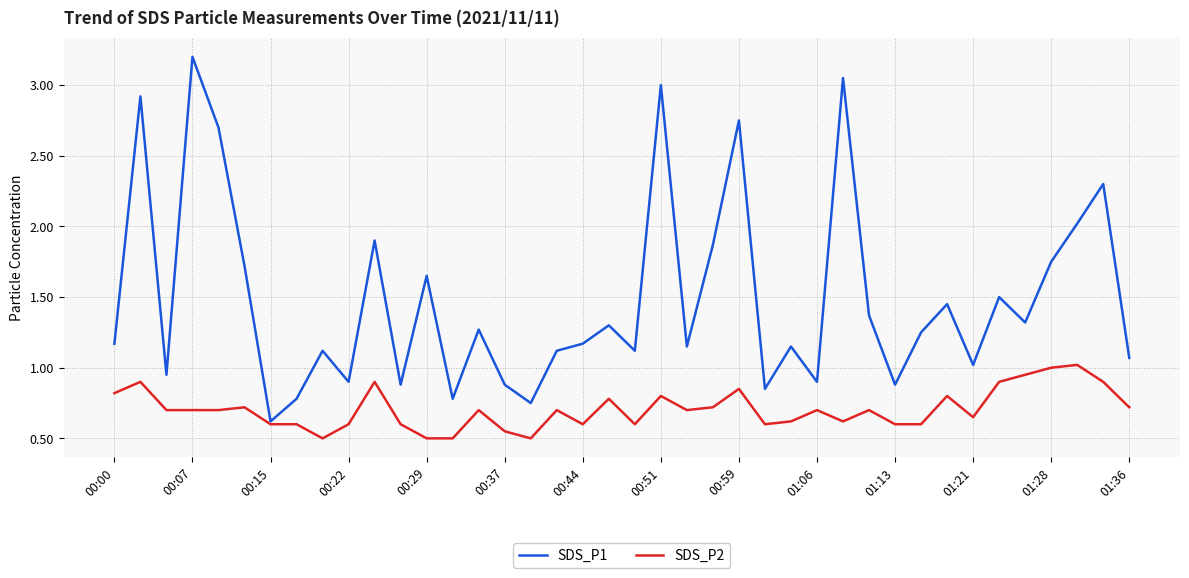

How many lines are shown in the chart?

2